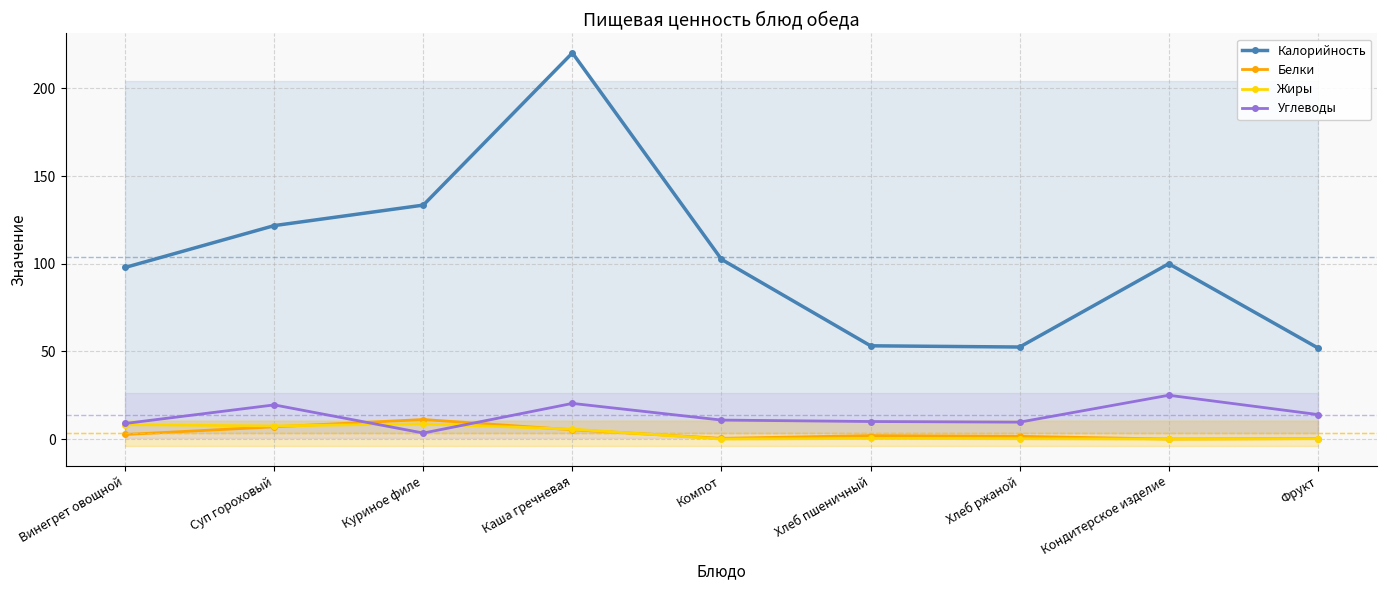

At which label does Калорийность reach its peak?

Каша гречневая